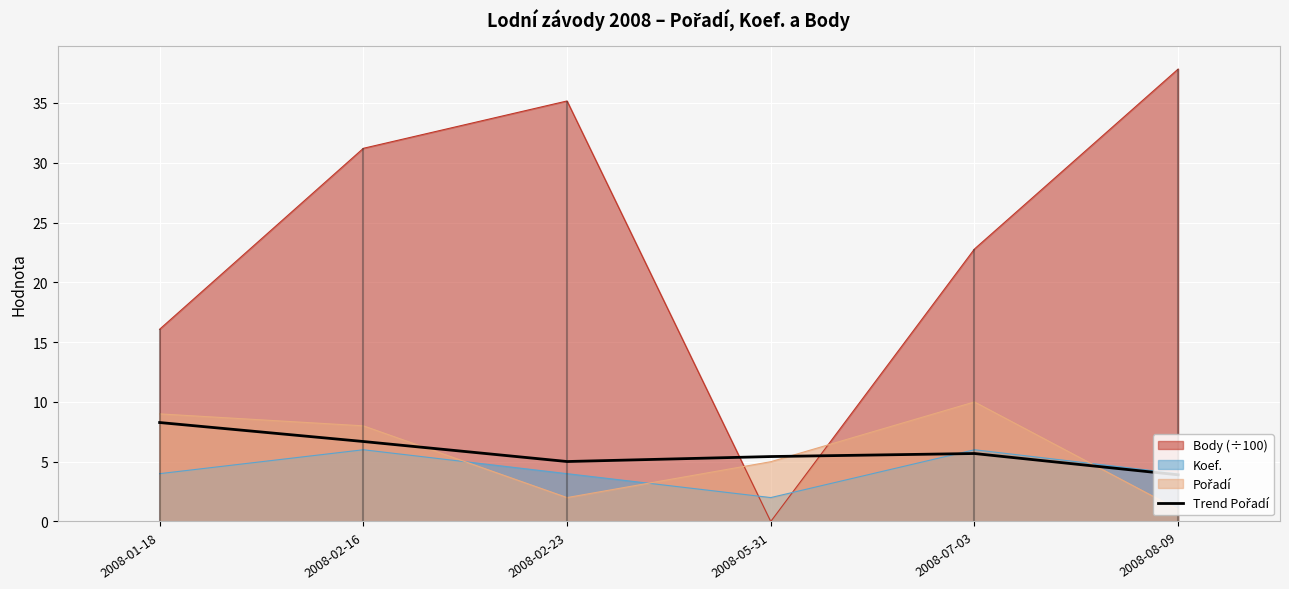

Reading left to right, extract all data points from this chart.

2008-01-18=8.3	2008-02-16=6.7	2008-02-23=5.0	2008-05-31=5.4	2008-07-03=5.7	2008-08-09=3.9